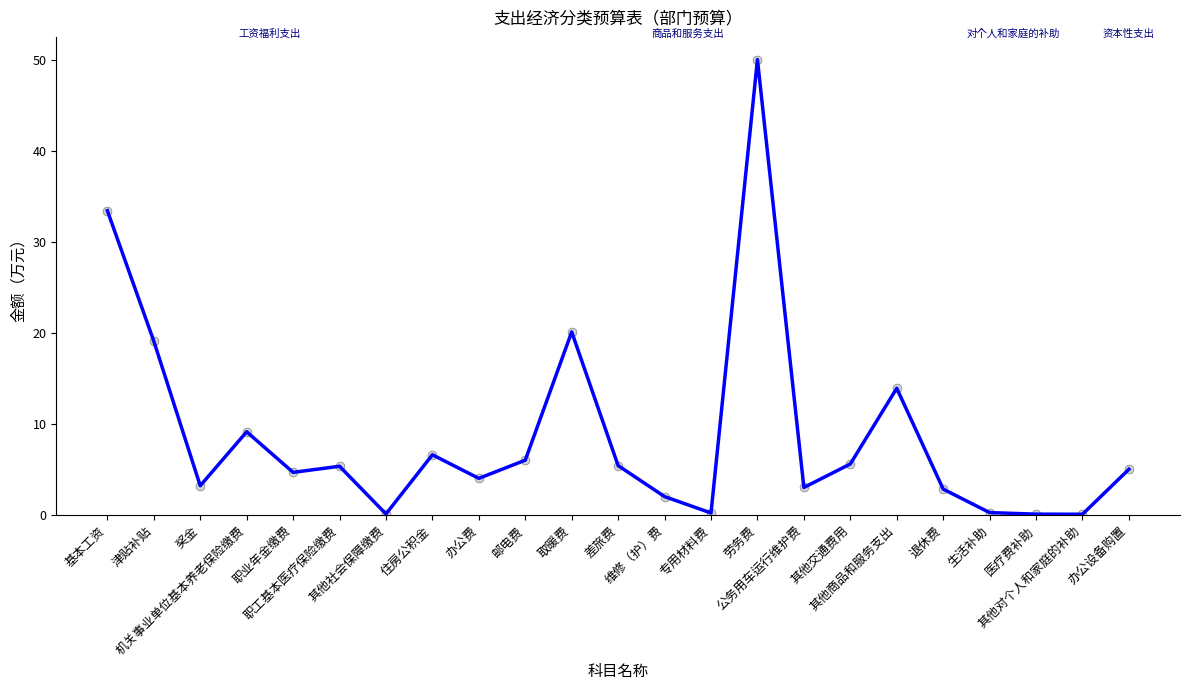

Which has a higher value, 津贴补贴 or 医疗费补助?

津贴补贴